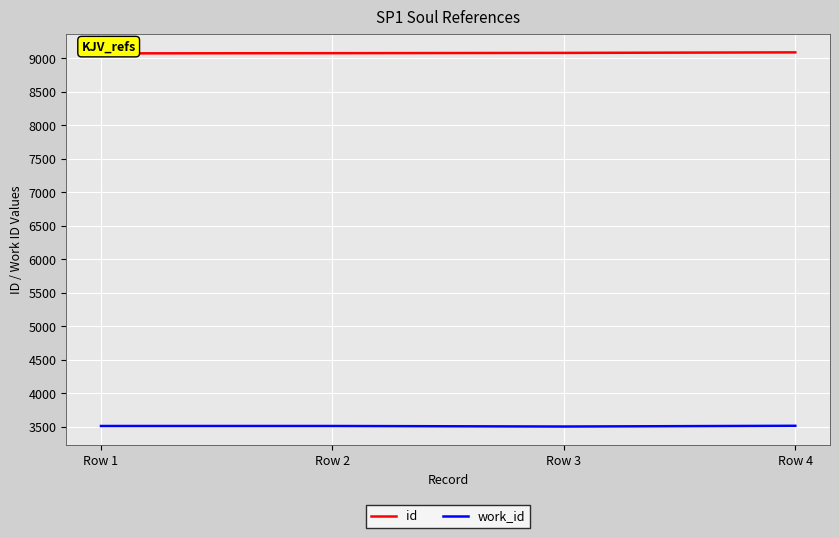

True or false: work_id and id intersect in this chart.

False